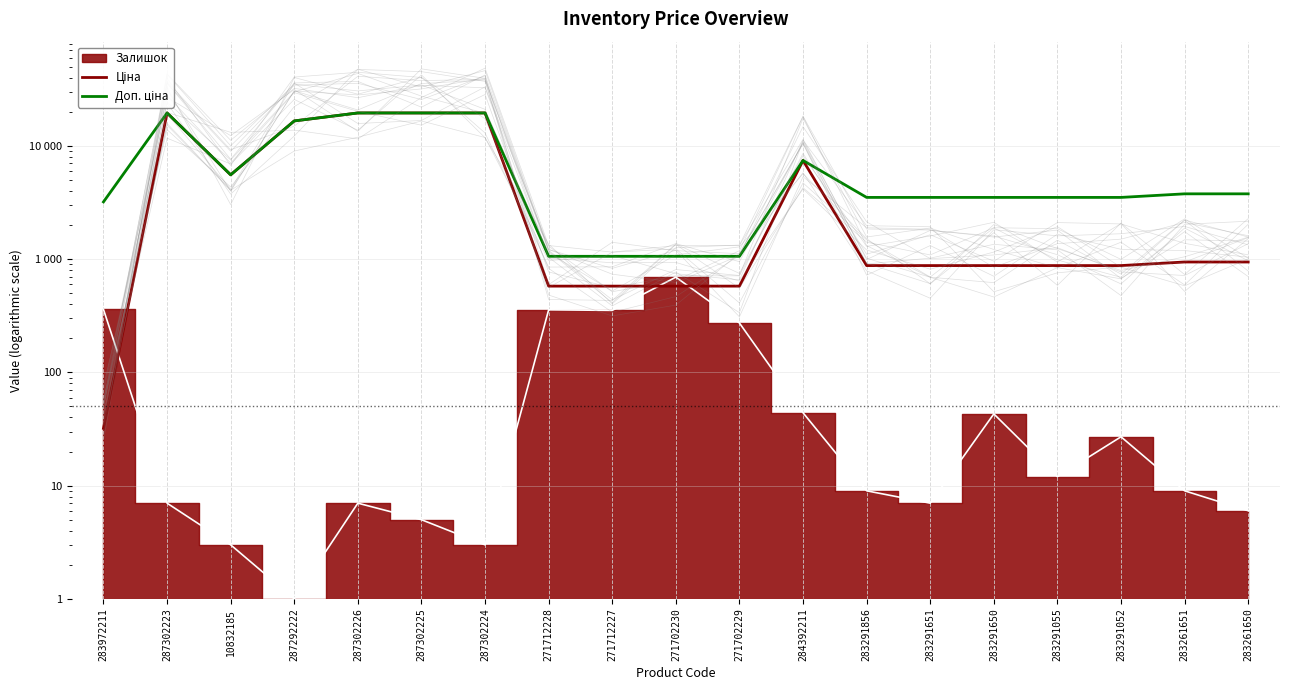

What is the difference between the Ціна values at 283972211 and 287302224?

19532.8